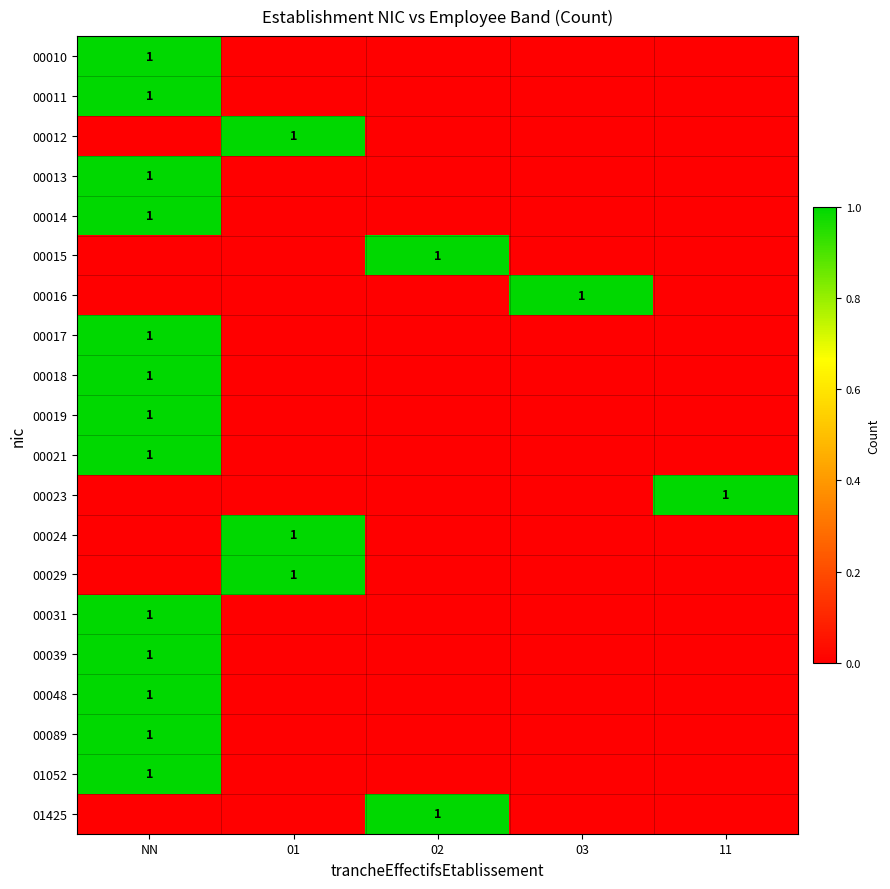

The 00011 series shows 2 at NN. True or false?

False